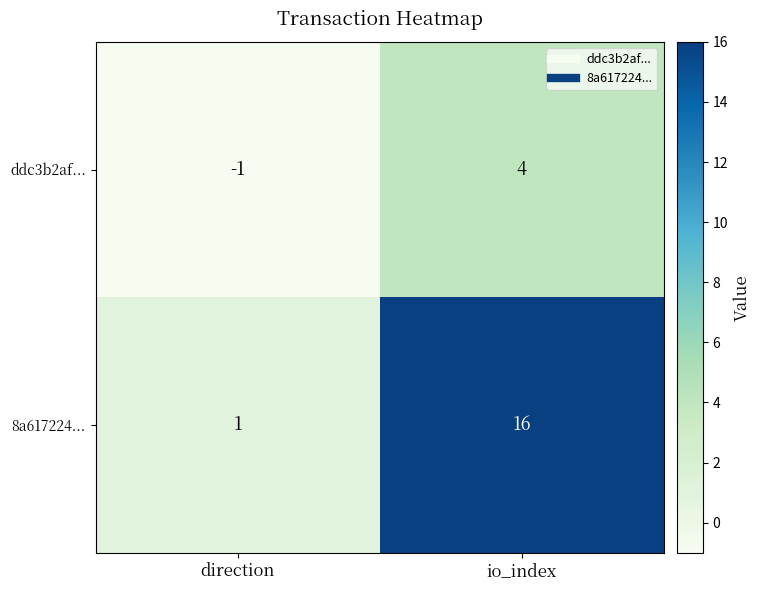

What is the maximum value shown in the chart?

16